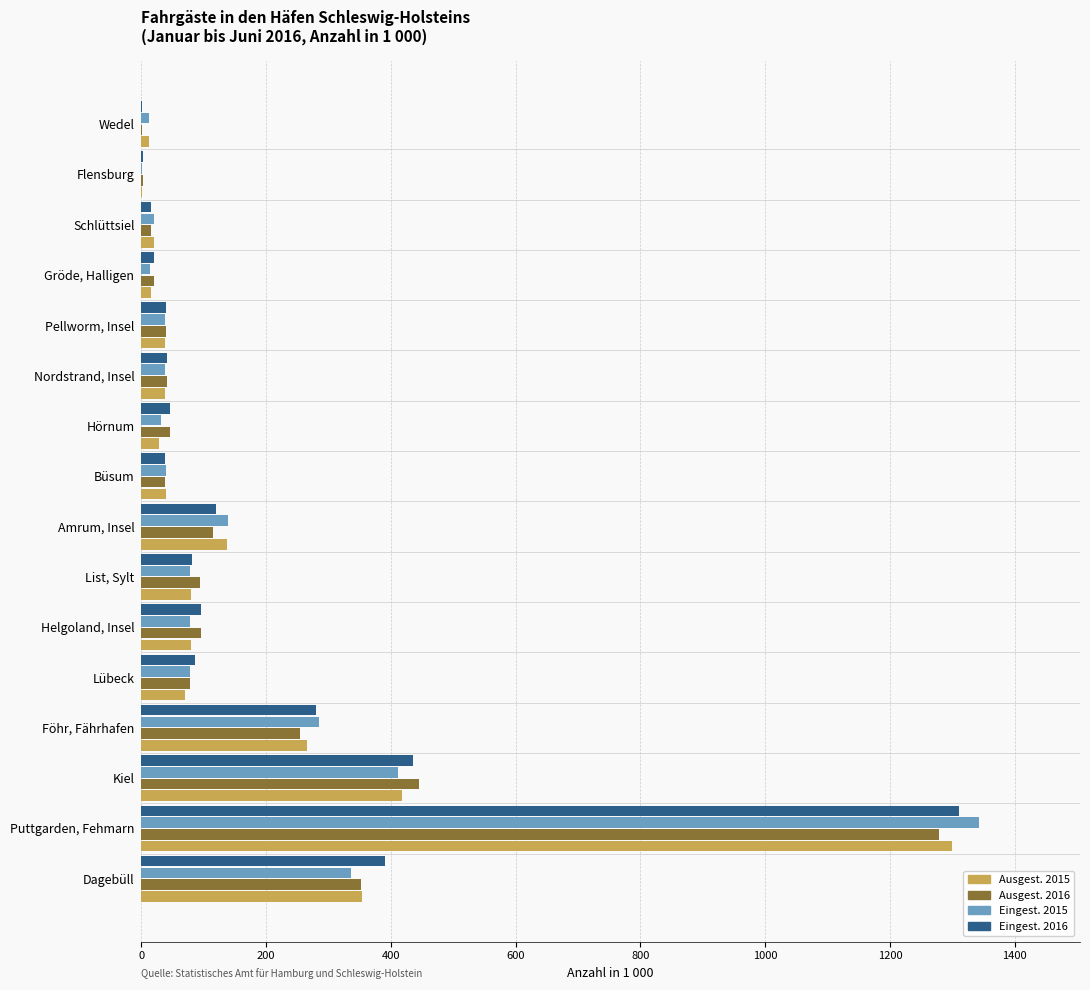

What is the greatest value displayed?

1343.5